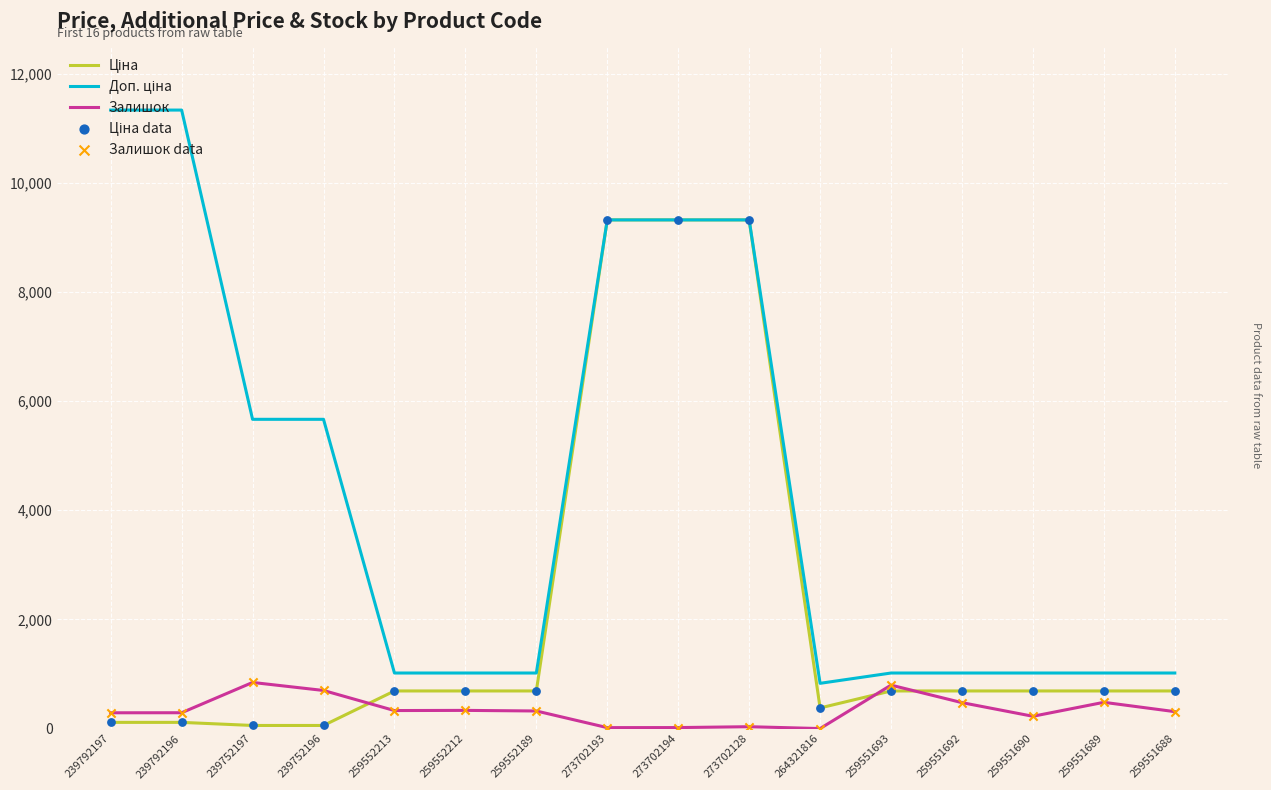

The Залишок series shows 845.0 at 239752197. True or false?

True